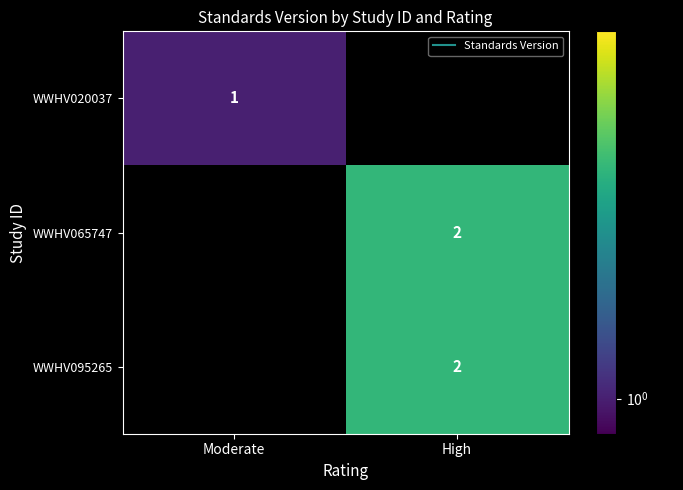

What is the smallest value displayed?

1.0